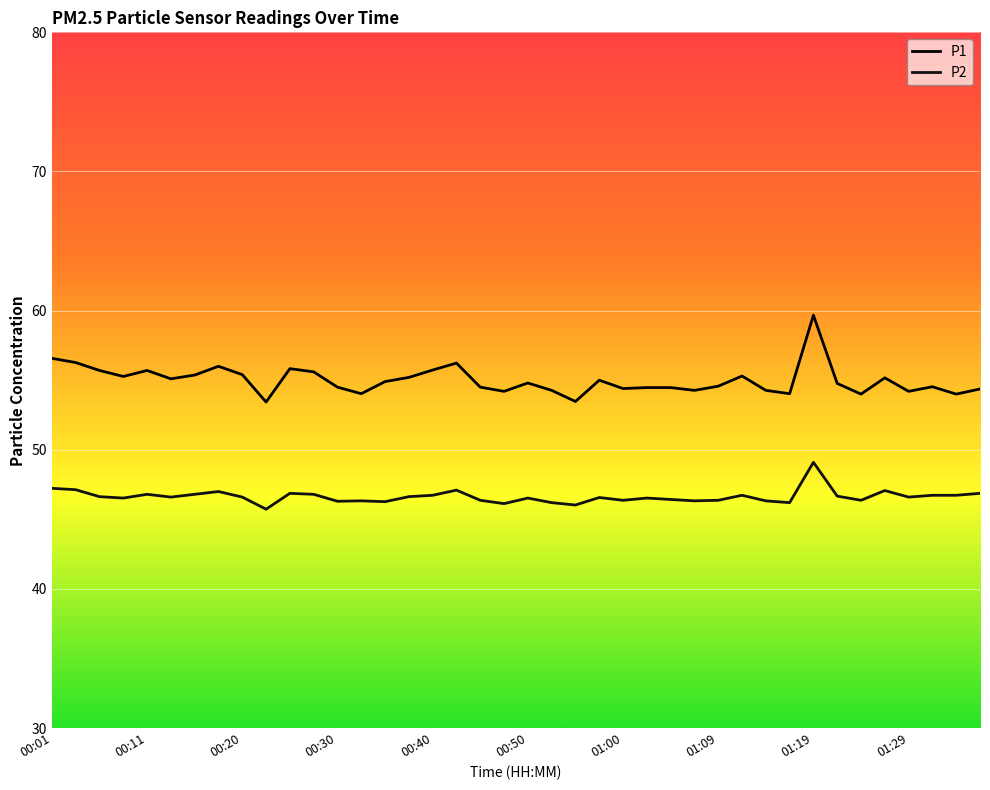

At which label does P1 first exceed 54?

00:01